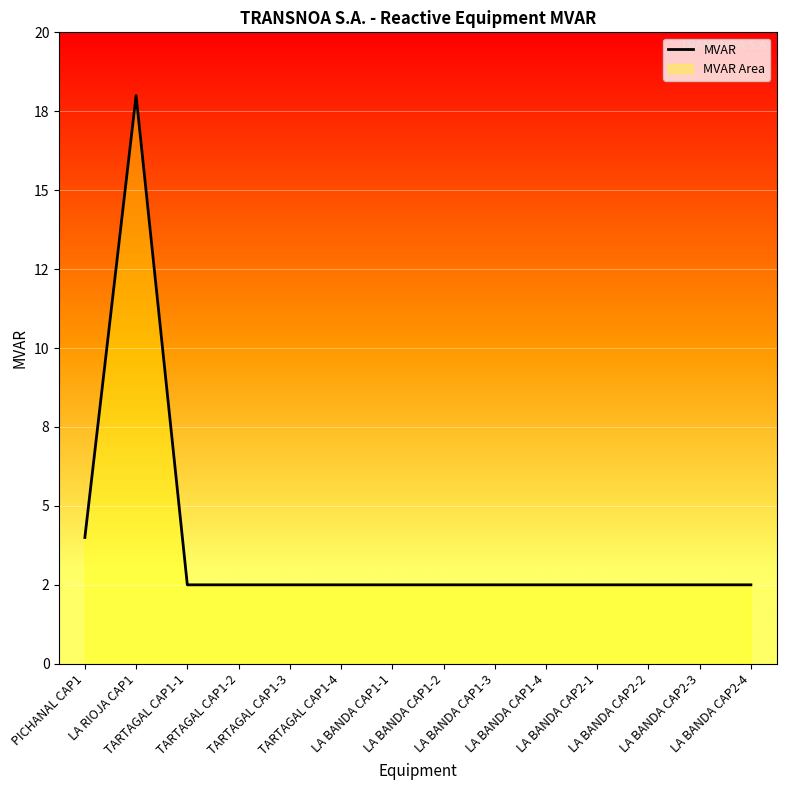

The value at TARTAGAL CAP1-4 is 0.6. True or false?

False